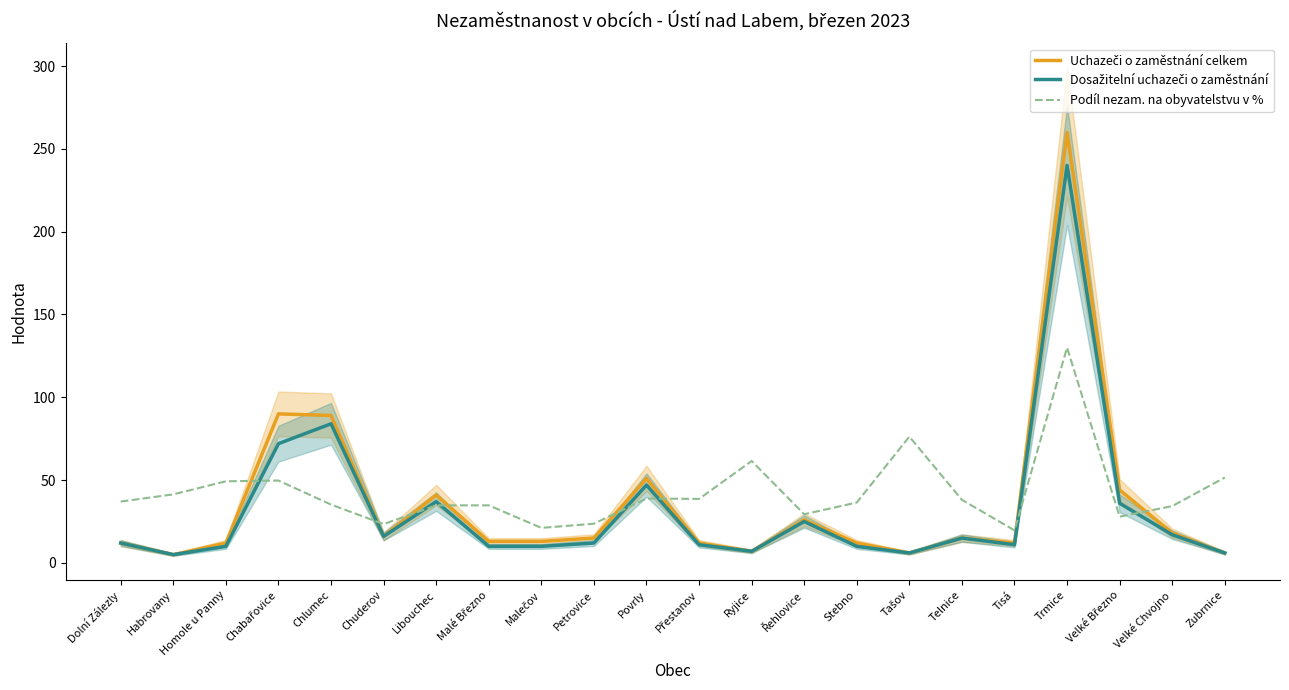

What is the value of the Dosažitelní uchazeči o zaměstnání point at the 13th from the left?

7.0